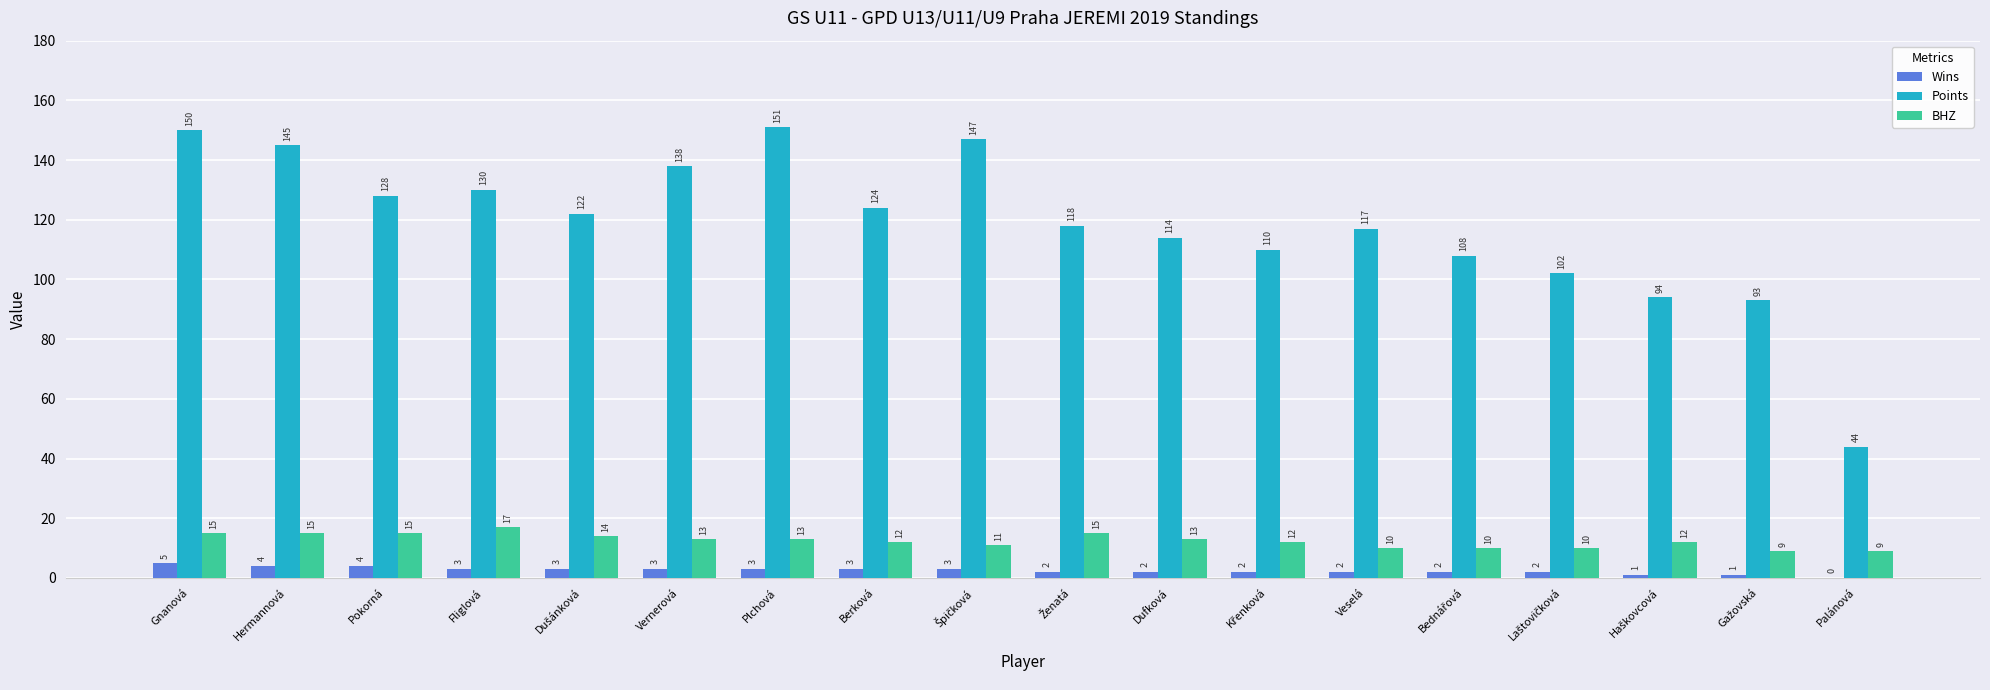

What is the sum of all Points values?

2135